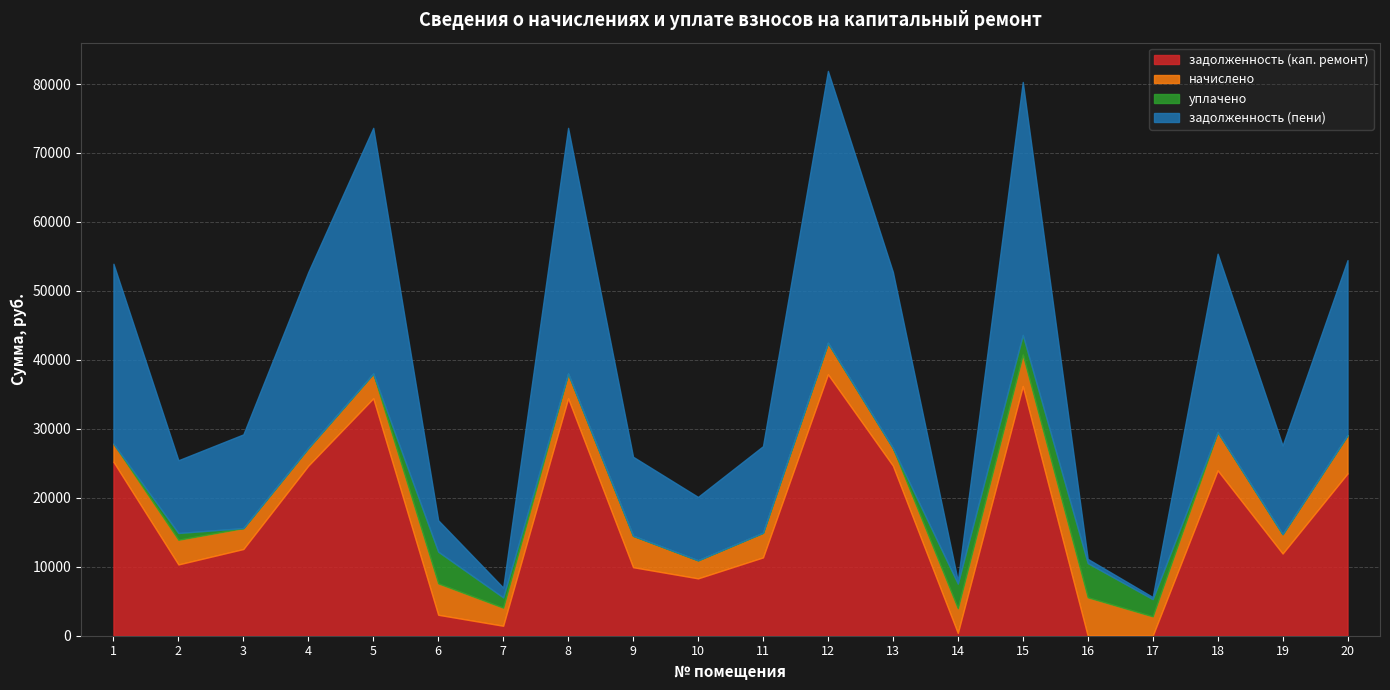

Which series ends up on top after the final intersection of уплачено and задолженность (пени)?

задолженность (пени)